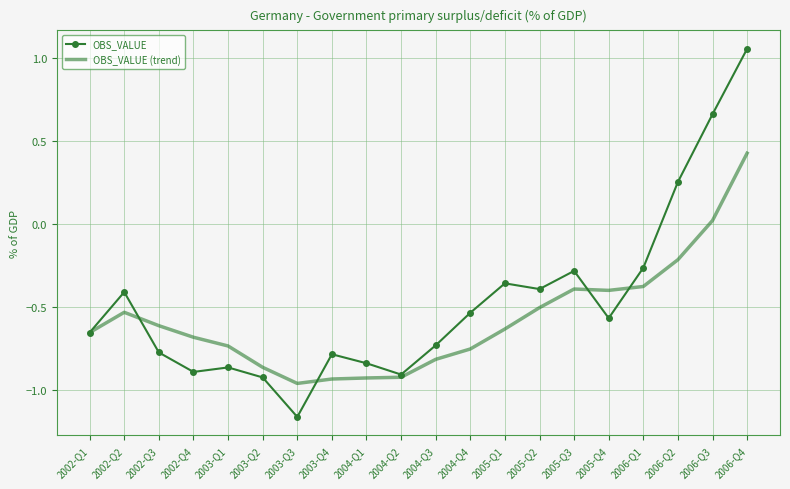

True or false: OBS_VALUE has more than 2 points higher than both neighbors.

True